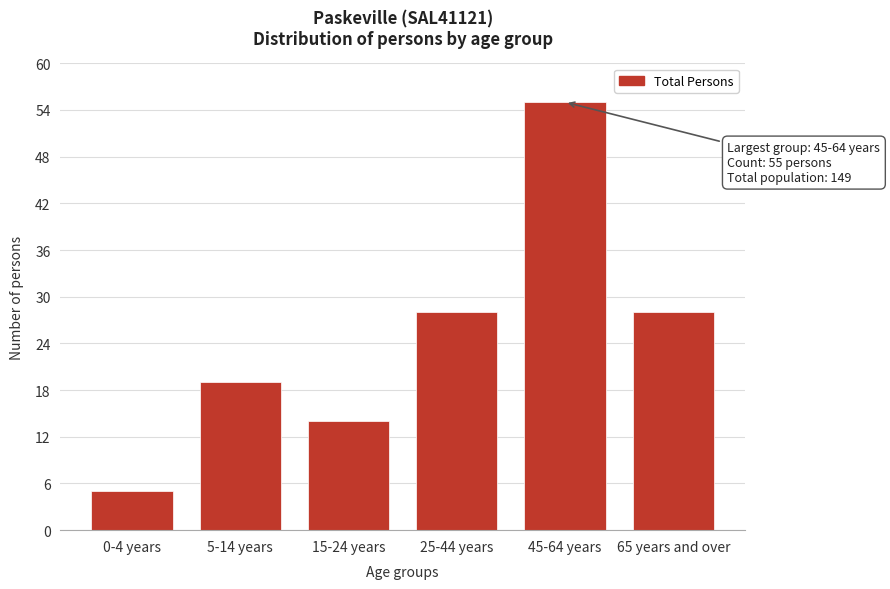

Reading left to right, list all the values displayed in this chart.

5	19	14	28	55	28